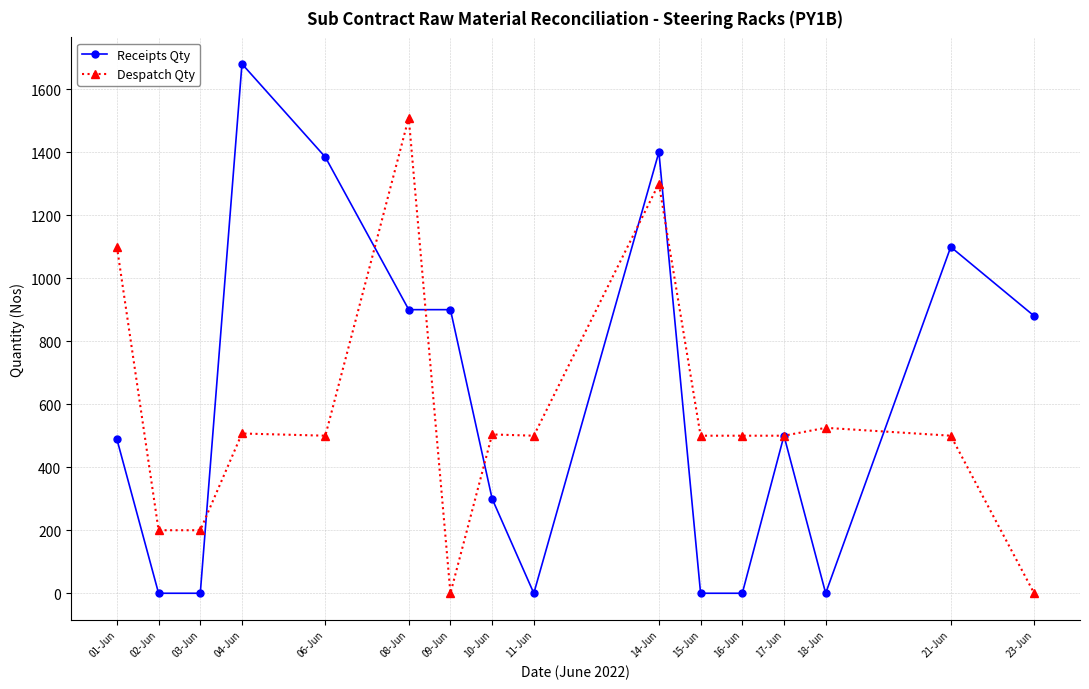

Between 08-Jun and 16-Jun, which series saw the biggest shift?

Despatch Qty